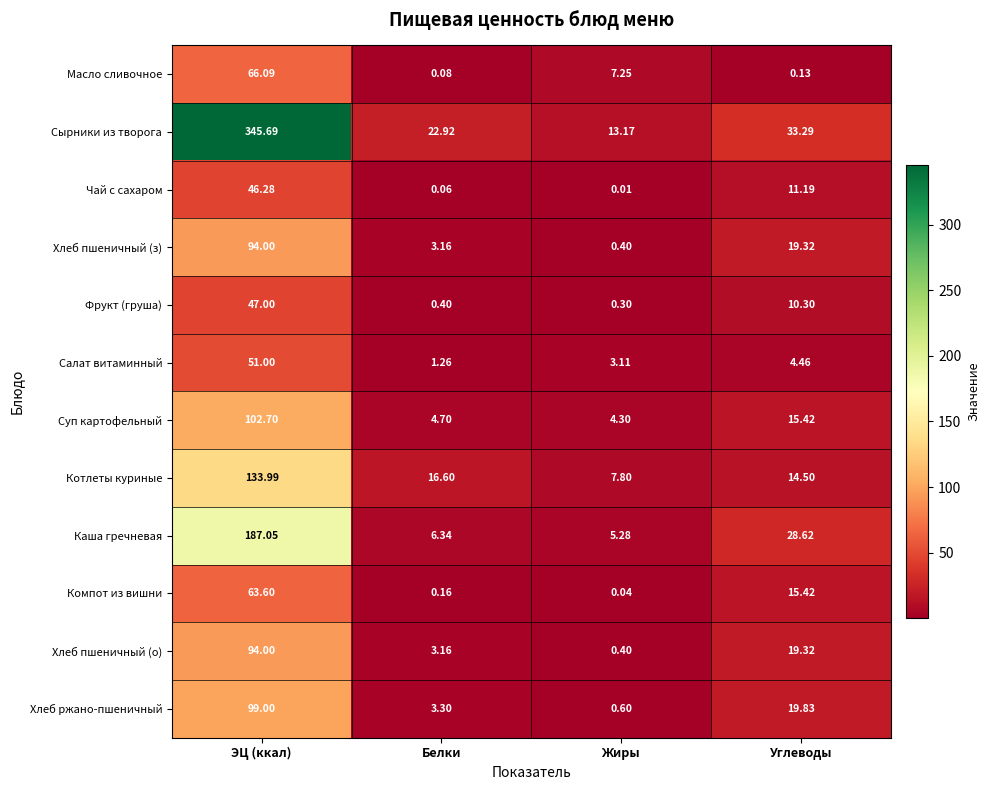

List the labels in order of Масло сливочное value, smallest first.

Белки, Углеводы, Жиры, ЭЦ (ккал)